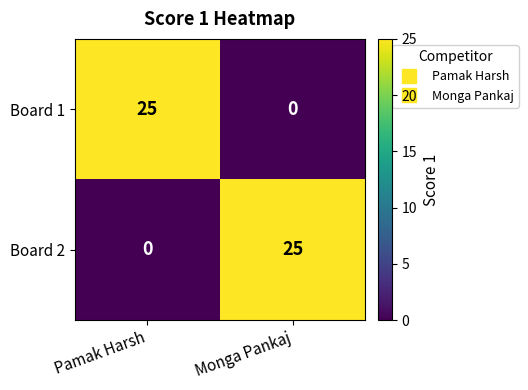

Where is Board 2 nearest to the value 12?

Pamak Harsh